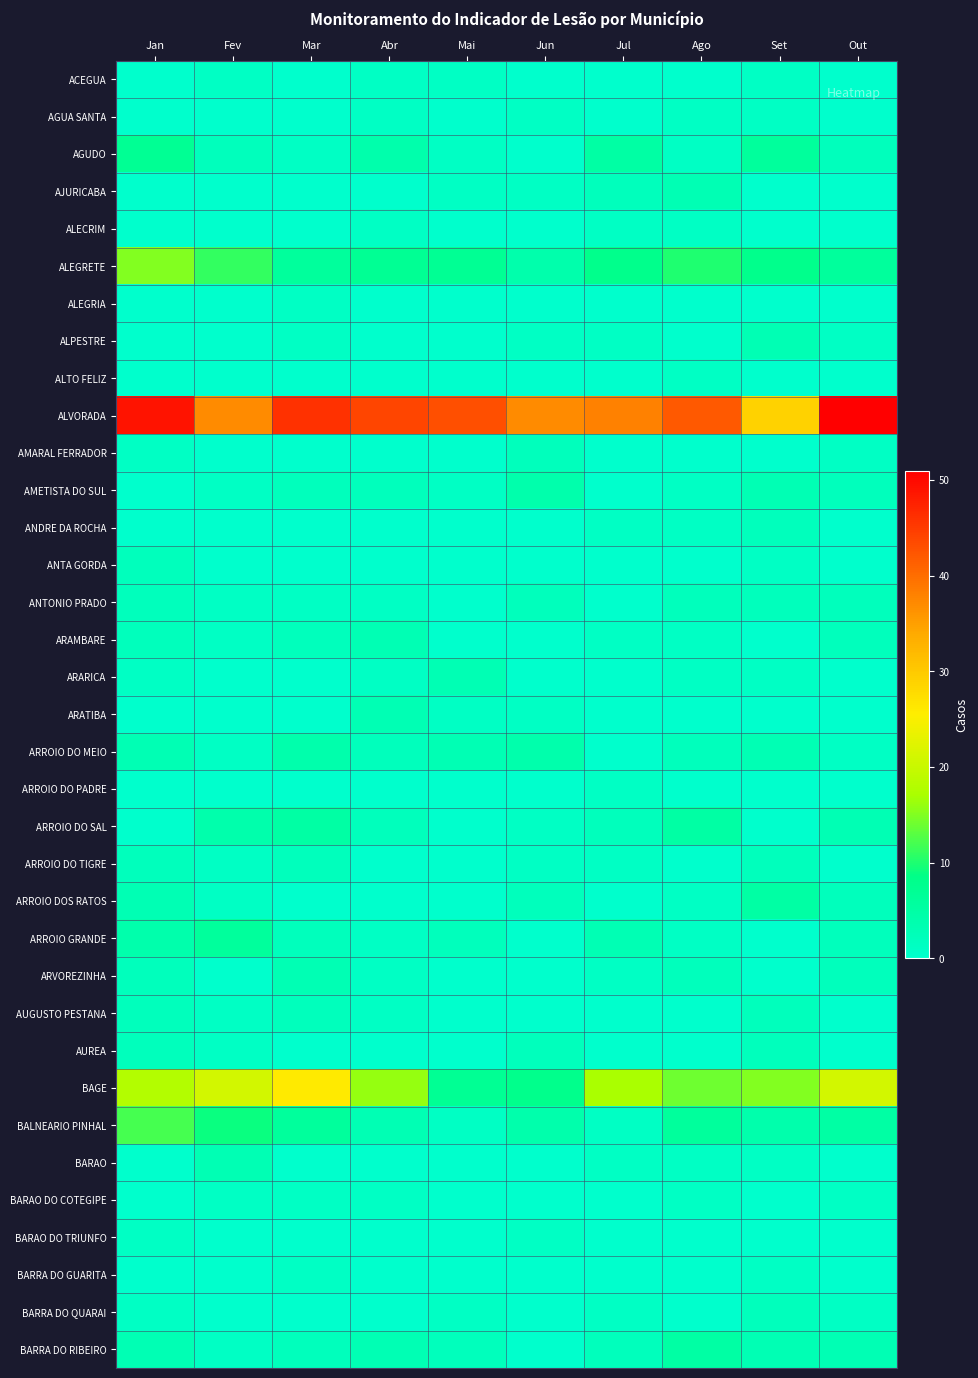

How many categories are shown in the chart?

10